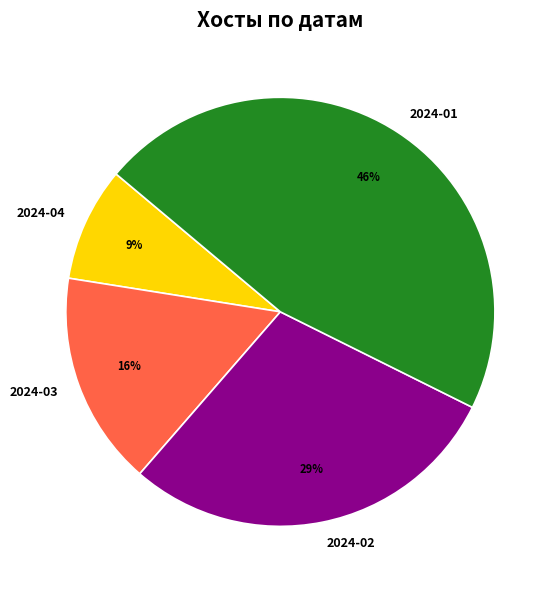

True or false: 2024-01 accounts for 46% of the total.

True